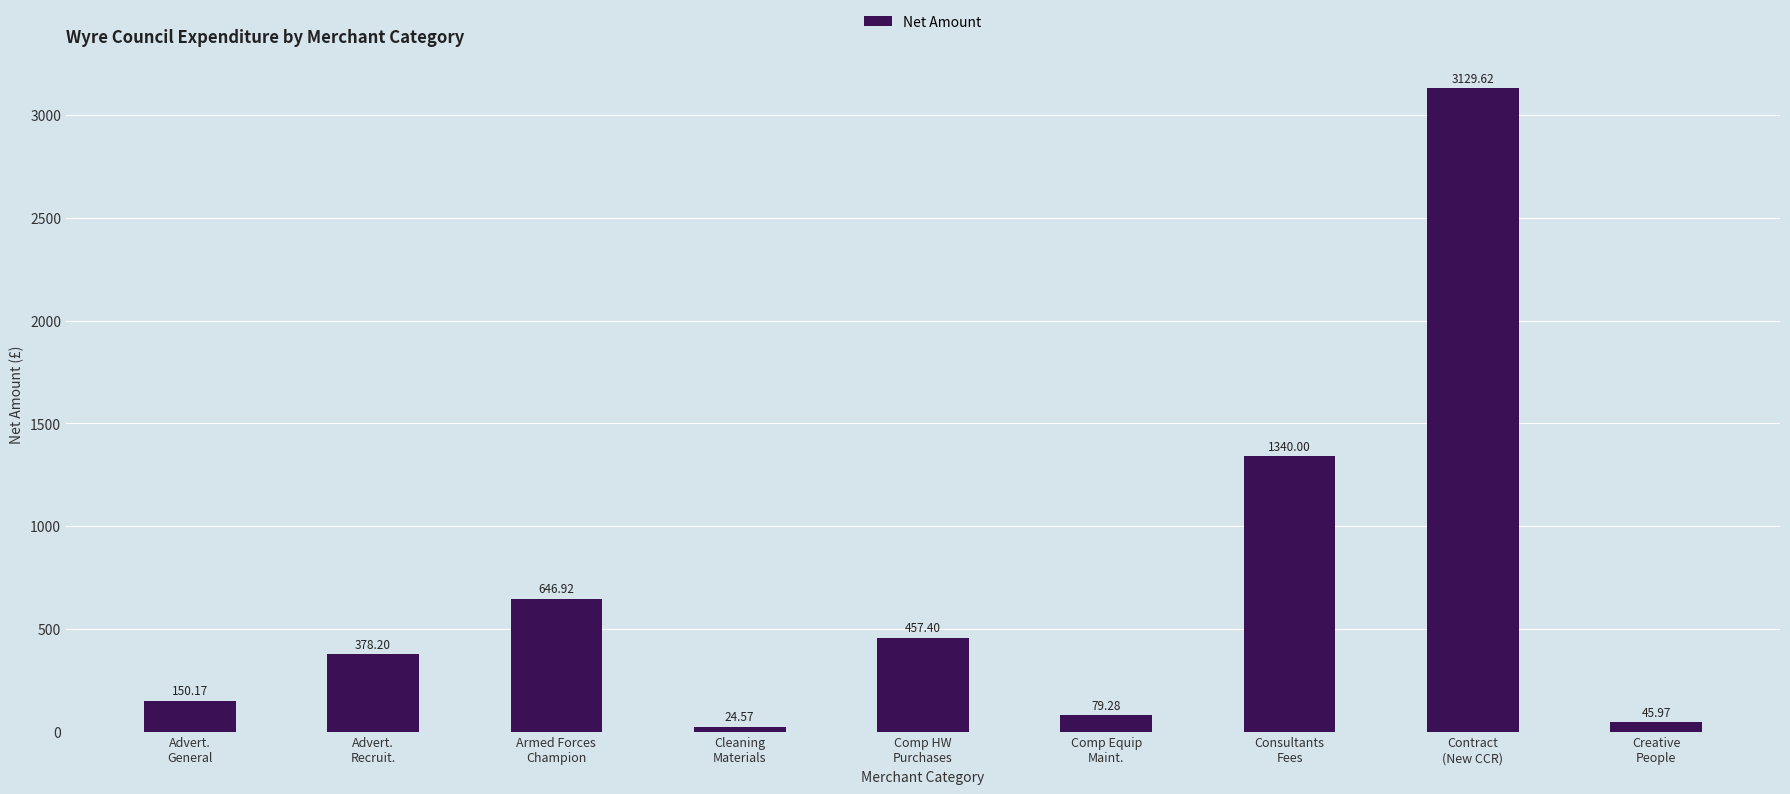

Which label corresponds to the smallest value in the chart?

Cleaning
Materials